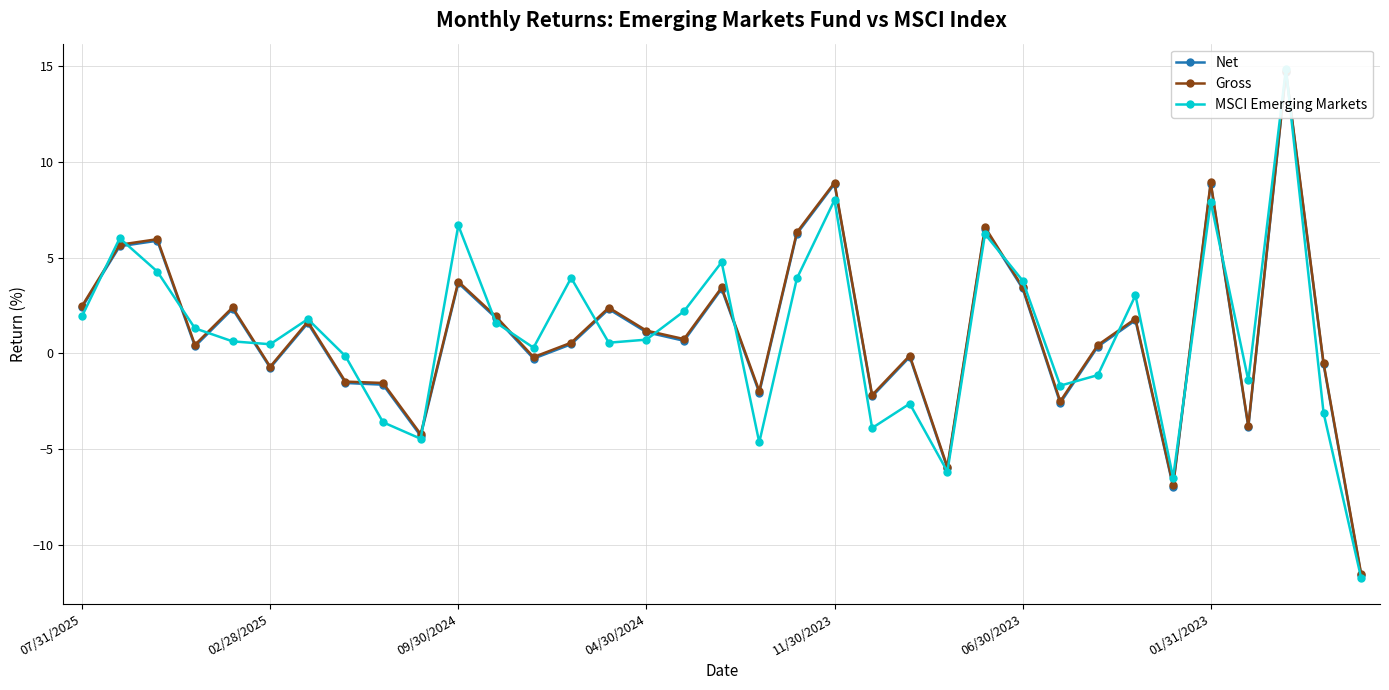

True or false: MSCI Emerging Markets has a value of -3.0 at 9.

False